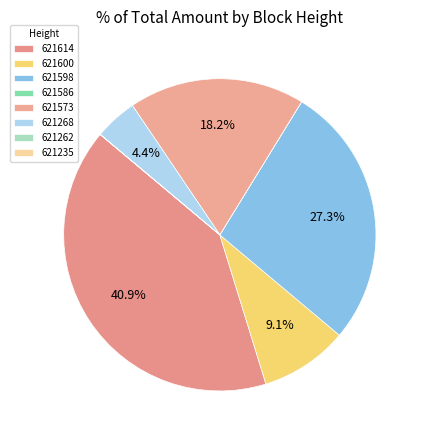

Is the sum of 621586 and 621235 greater than half?

No